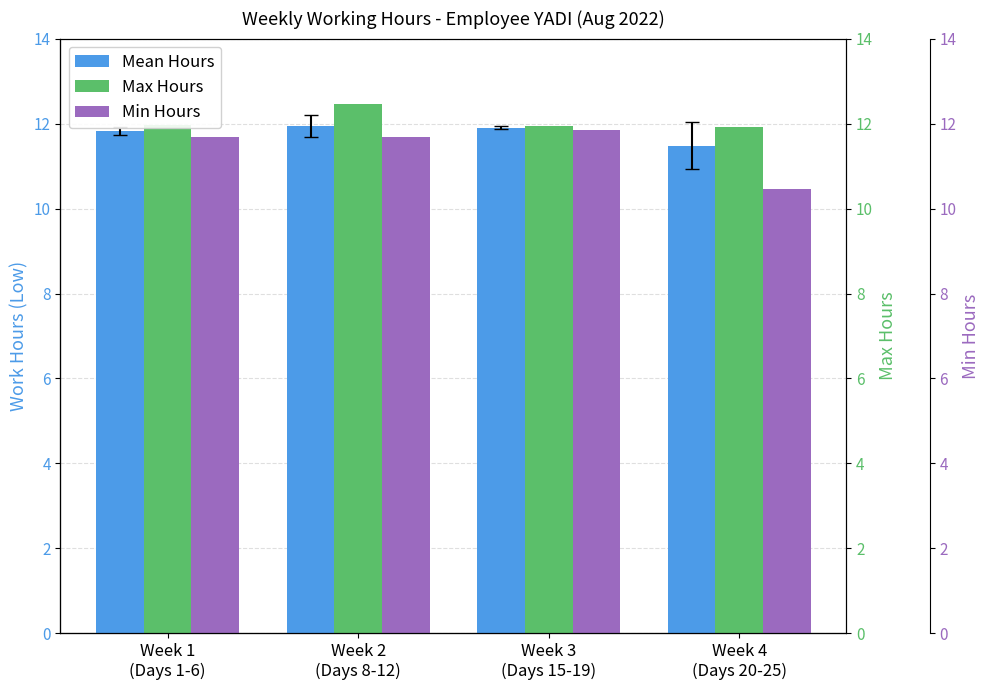

The Max Hours series shows 17.7 at Week 4
(Days 20-25). True or false?

False